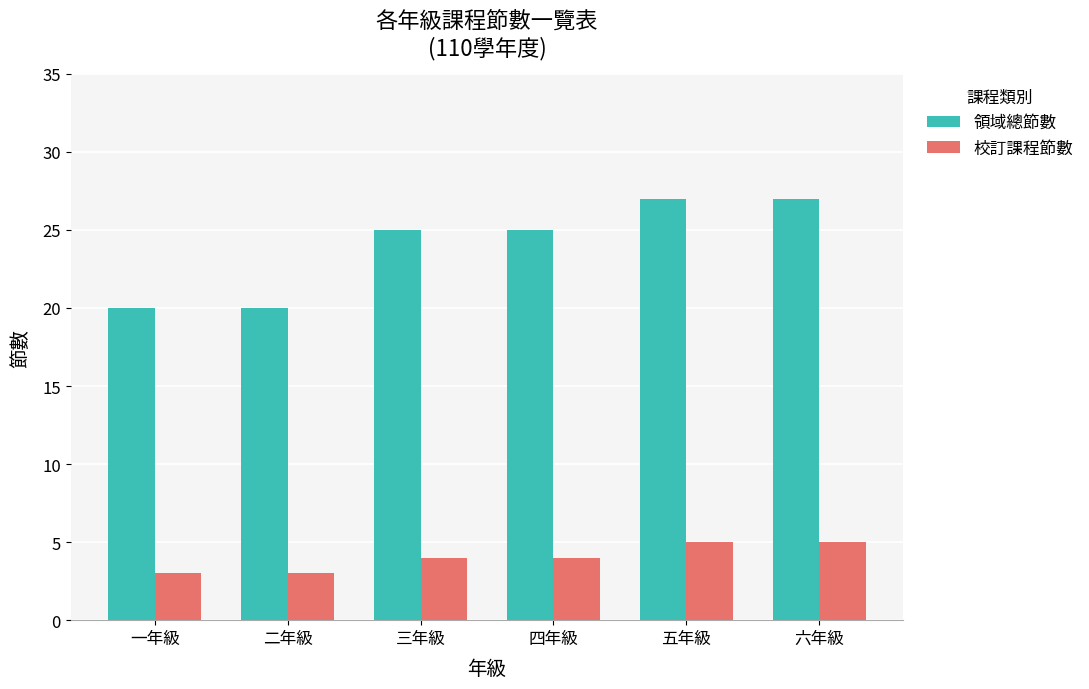

What is the label of the 3rd bar from the left?

三年級